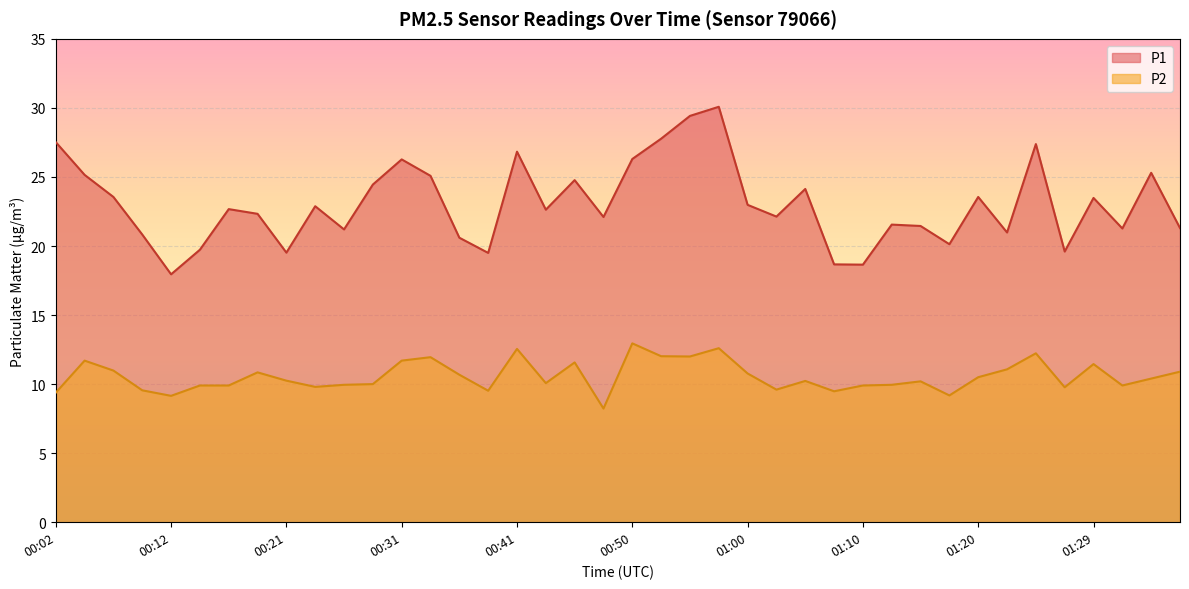

Which series changed the most between 00:58 and 01:00?

P1